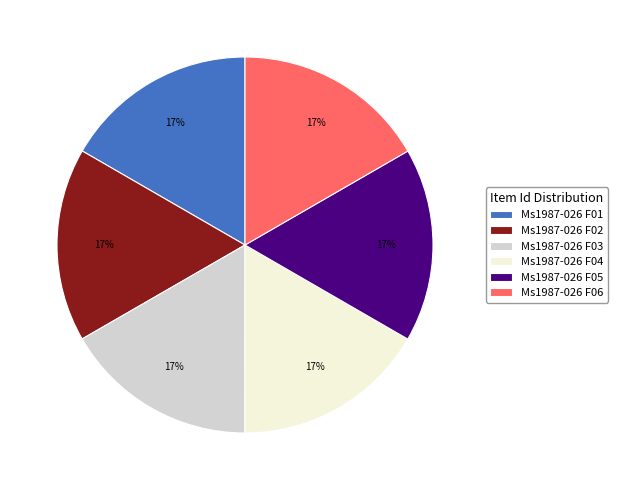

Approximately how many times larger is the value at Ms1987-026 F03 compared to Ms1987-026 F05?

1.0